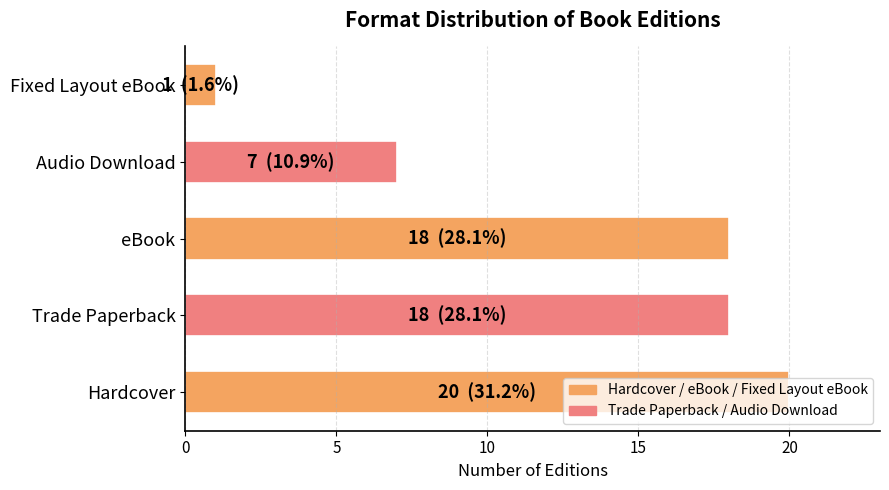

Is it true that the value at Audio Download is 7?

True